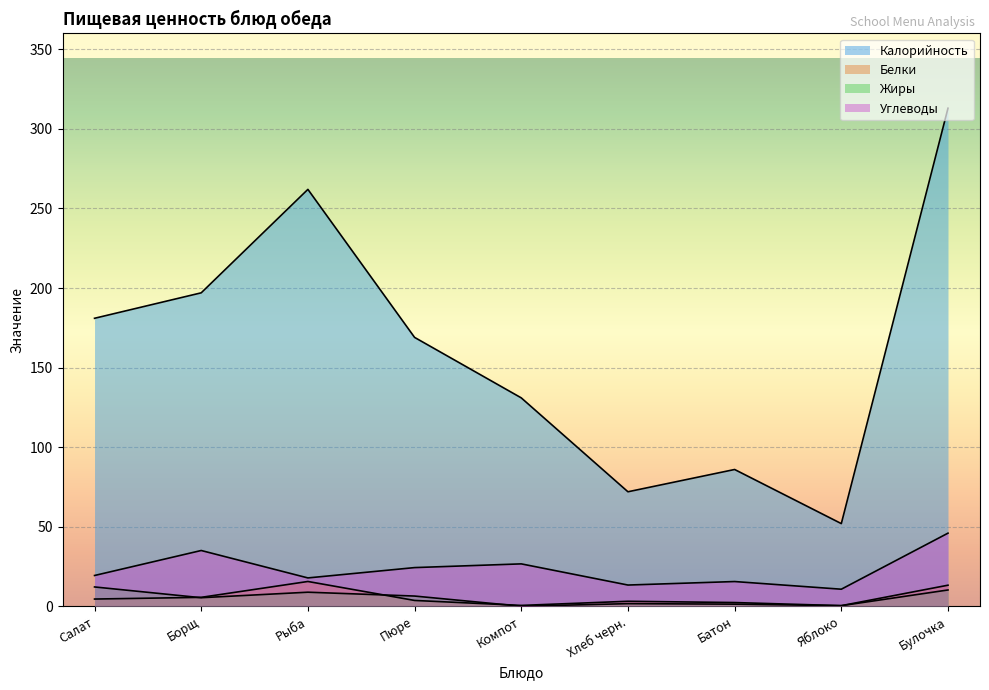

What is the maximum value shown in the chart?

313.0